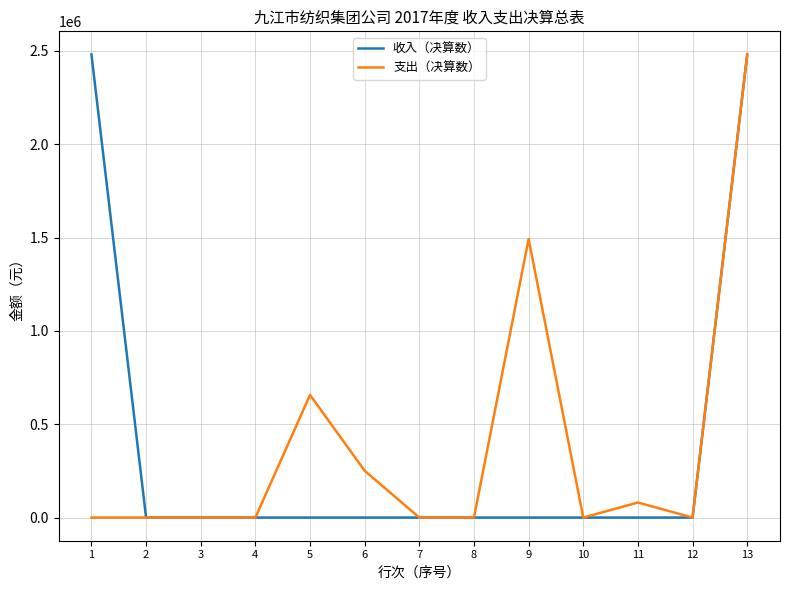

What is the highest value of the 收入（决算数） series?

2481200